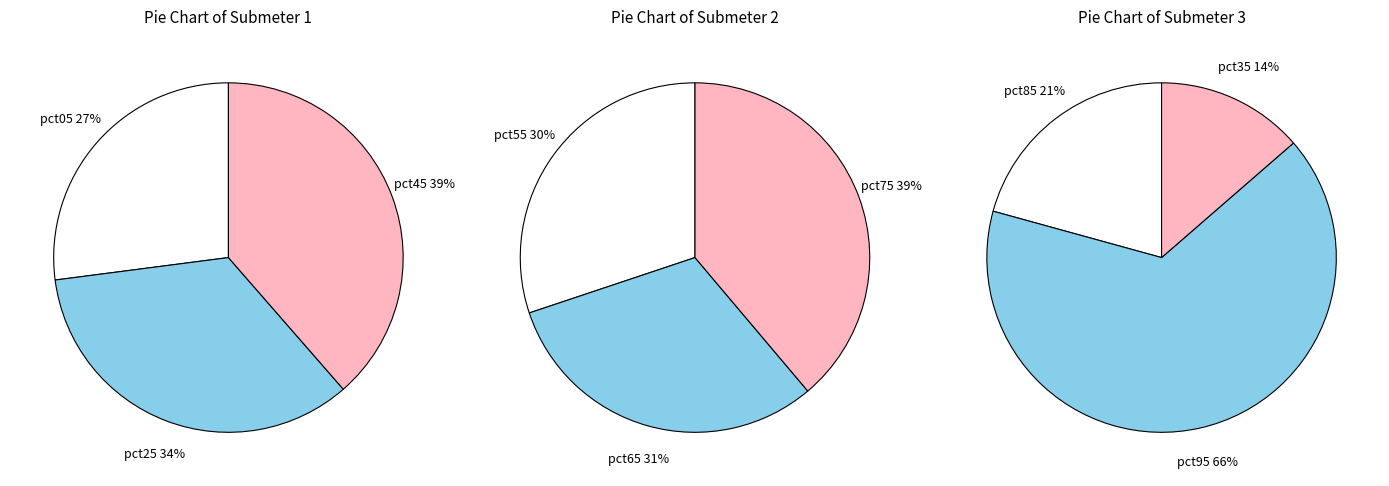

What is the largest slice in the pie chart?

pct95